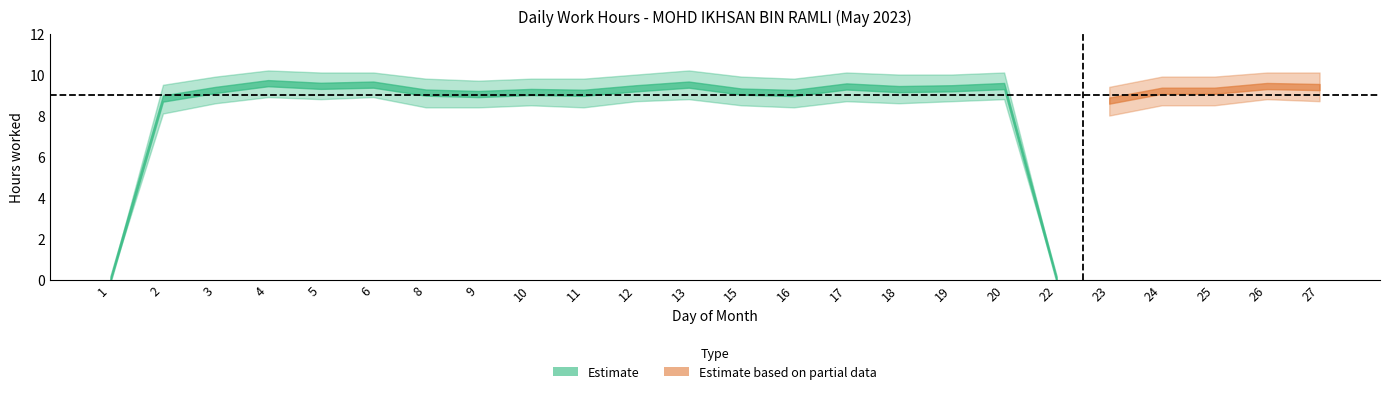

At which label does Low_hours reach its minimum?

1